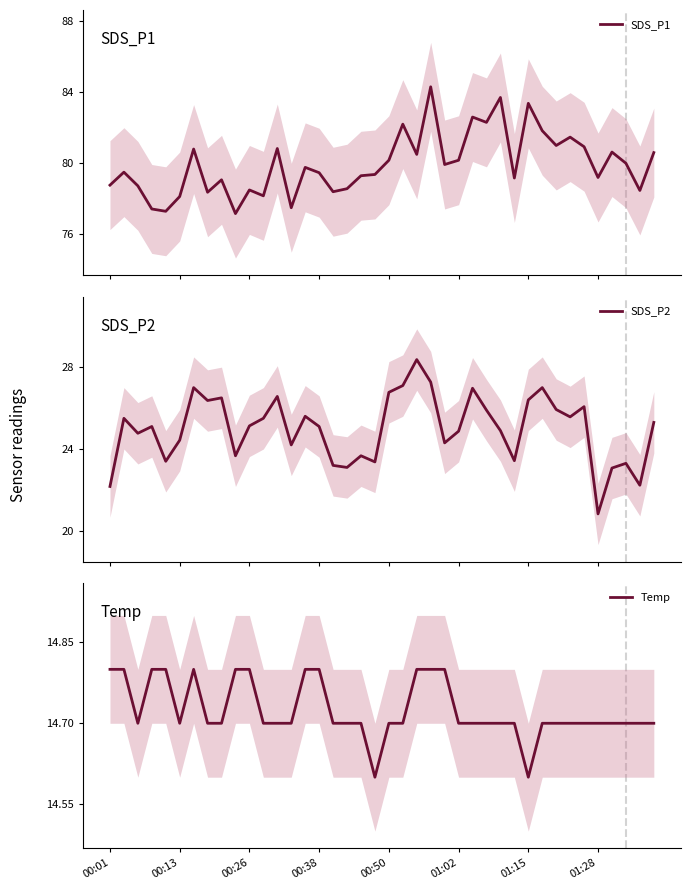

What is the difference between the maximum and minimum values in the SDS_P1 series?

7.1